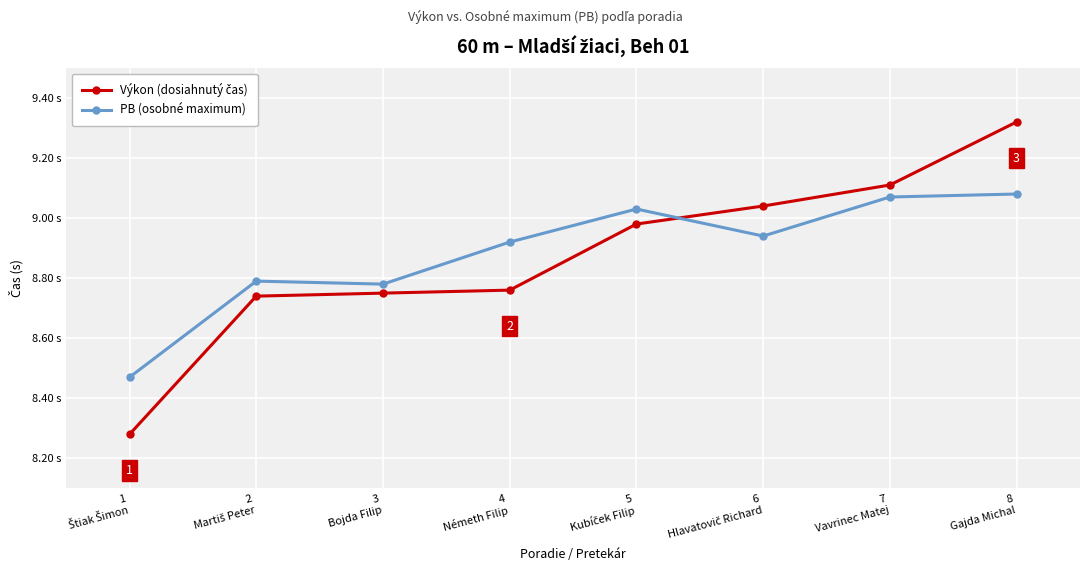

Is this an area chart (filled region under the line)?

No